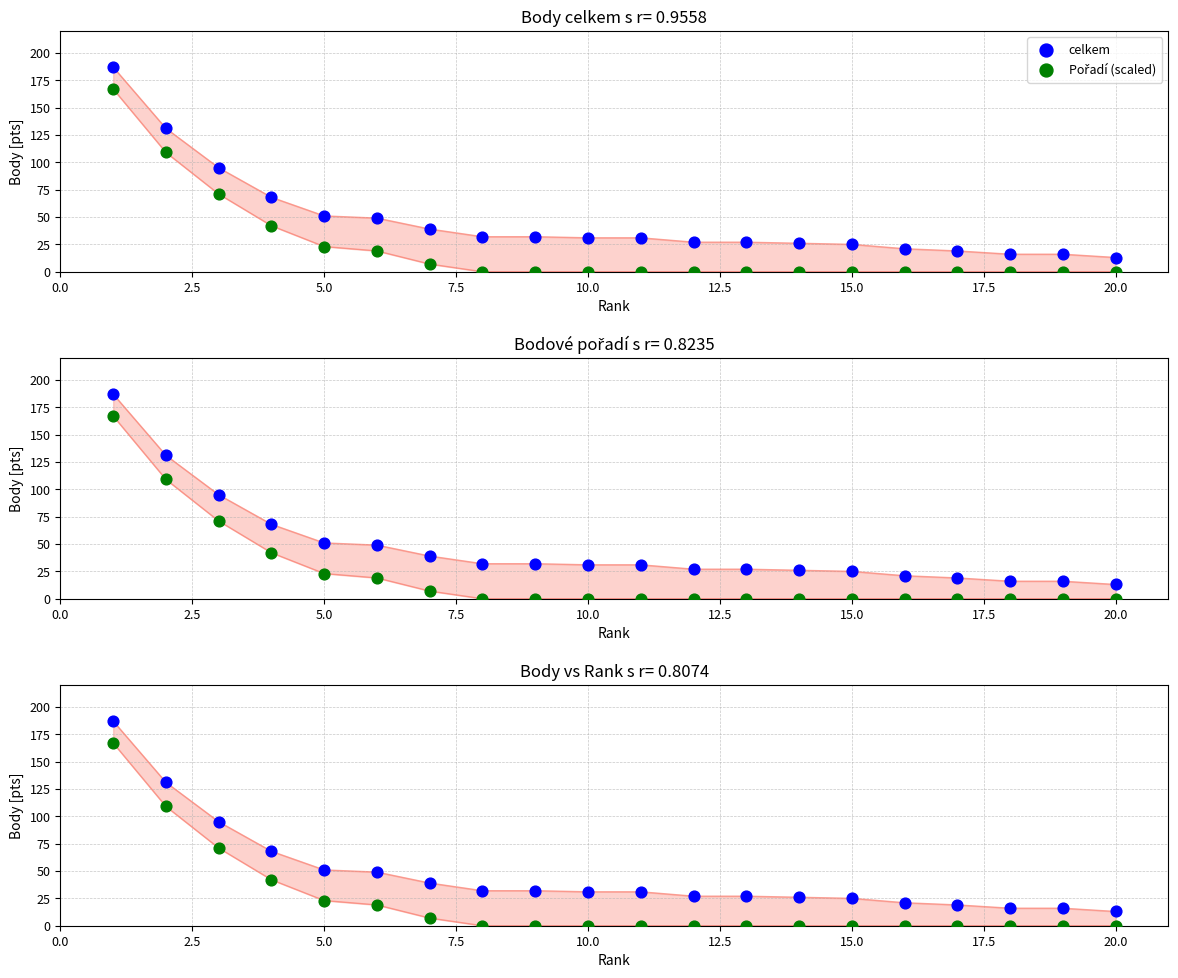

What are all the series names shown in the legend?

celkem, Pořadí (scaled)